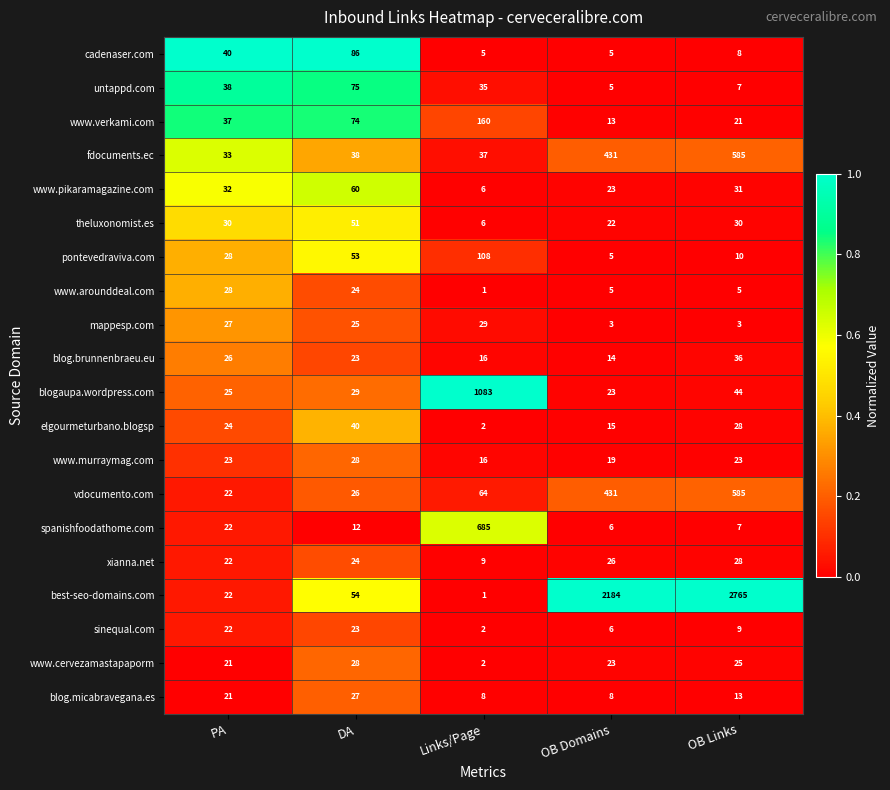

What is the difference between the second highest and second lowest values in the blogaupa.wordpress.com series?

19